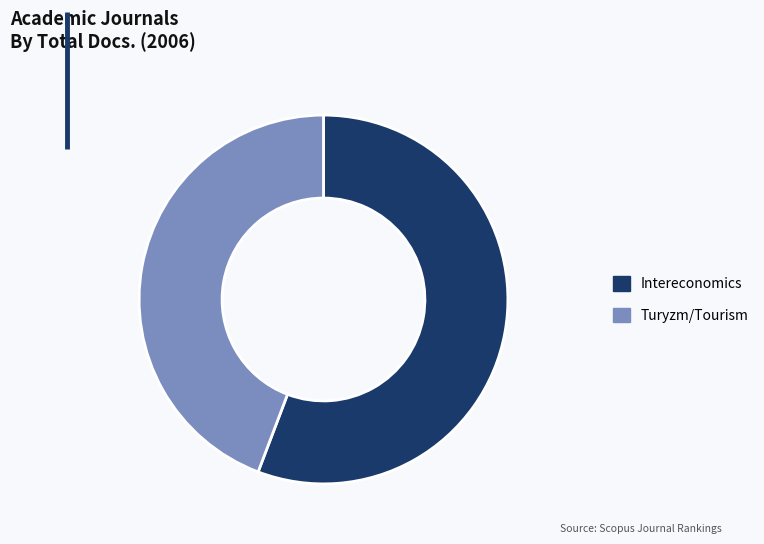

Rank the categories by value from lowest to highest.

Turyzm/Tourism, Intereconomics